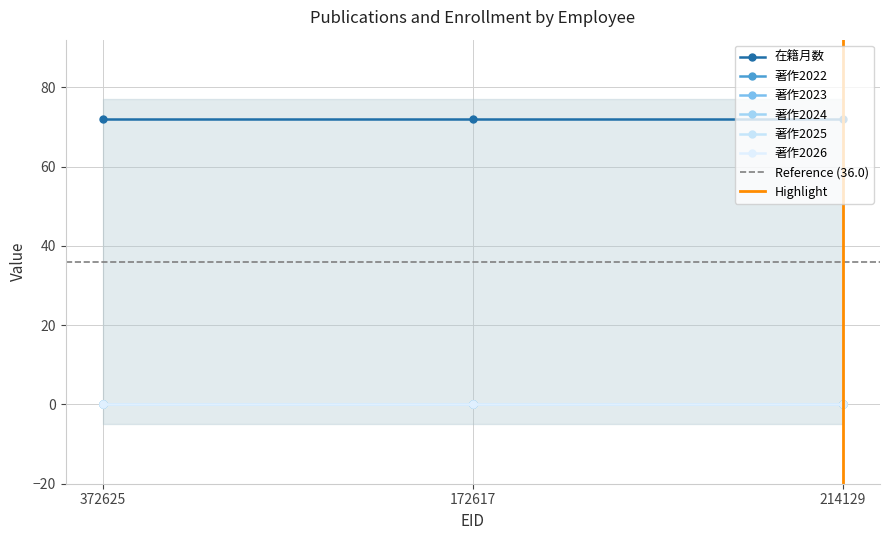

What is the total value across all series at 214129?

72